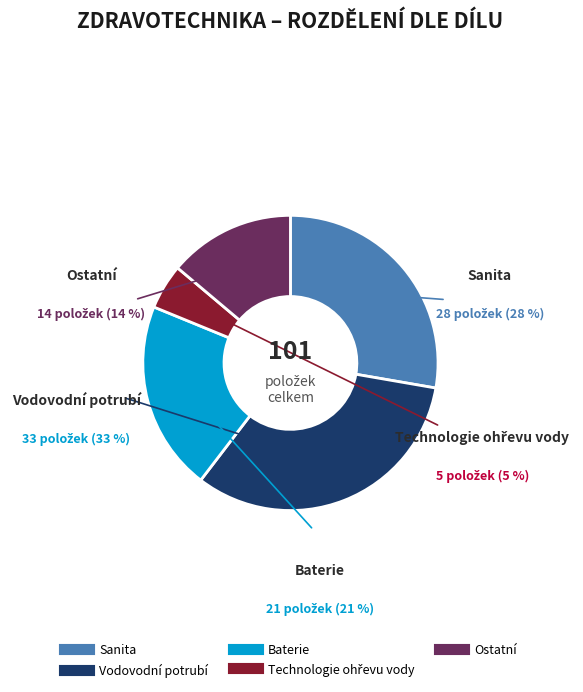

Combined, do Vodovodní potrubí and Ostatní account for over 50%?

No